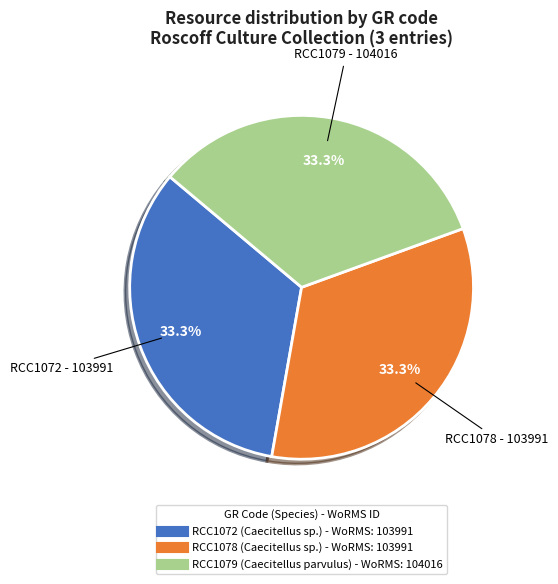

To the nearest percent, what is the combined percentage of RCC1079 and RCC1078?

67%